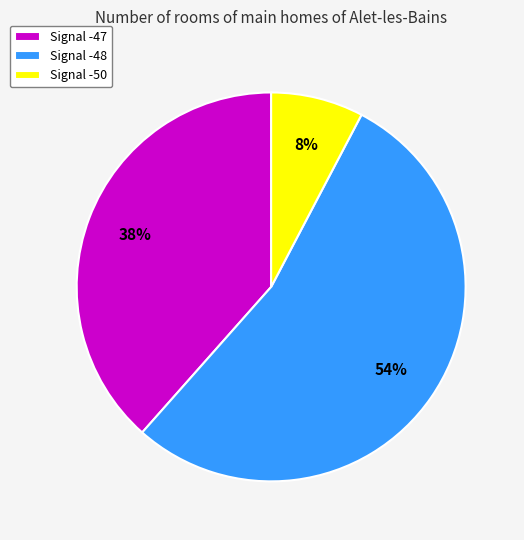

How many slices are in this pie chart?

3